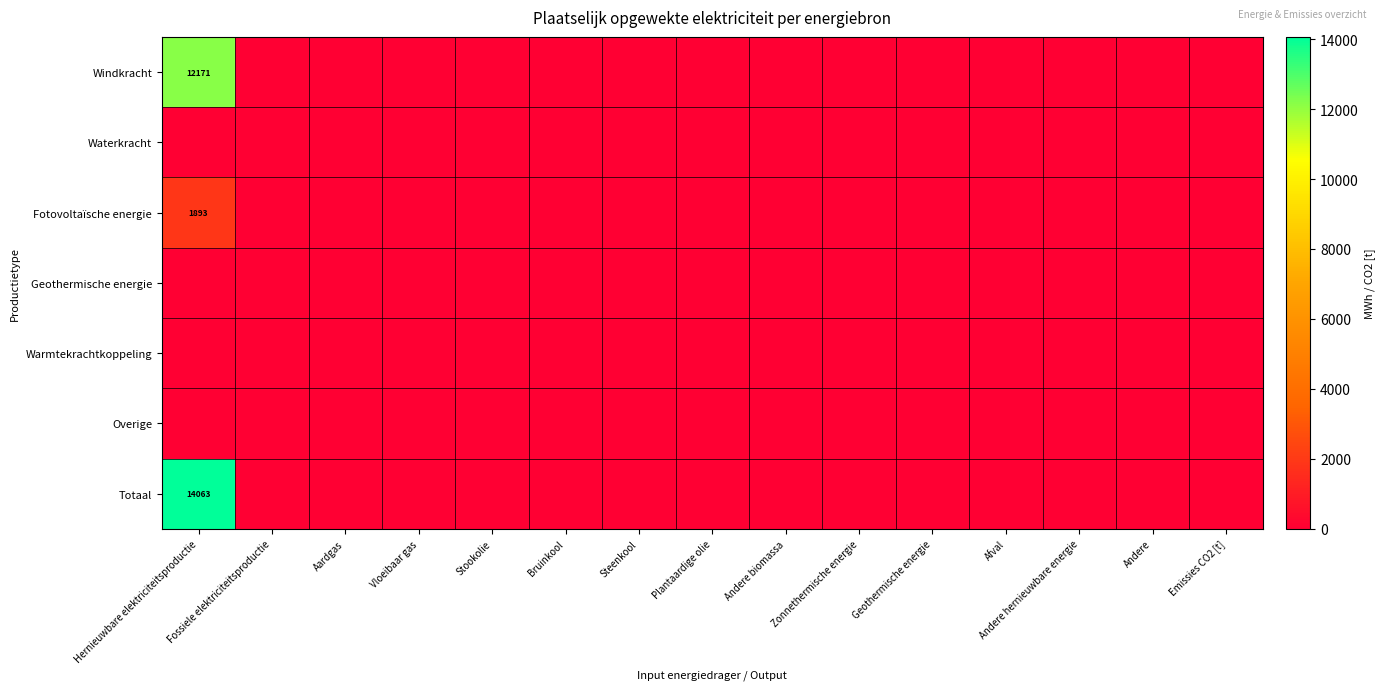

Is it true that Windkracht equals -5054.8 at Andere hernieuwbare energie?

False